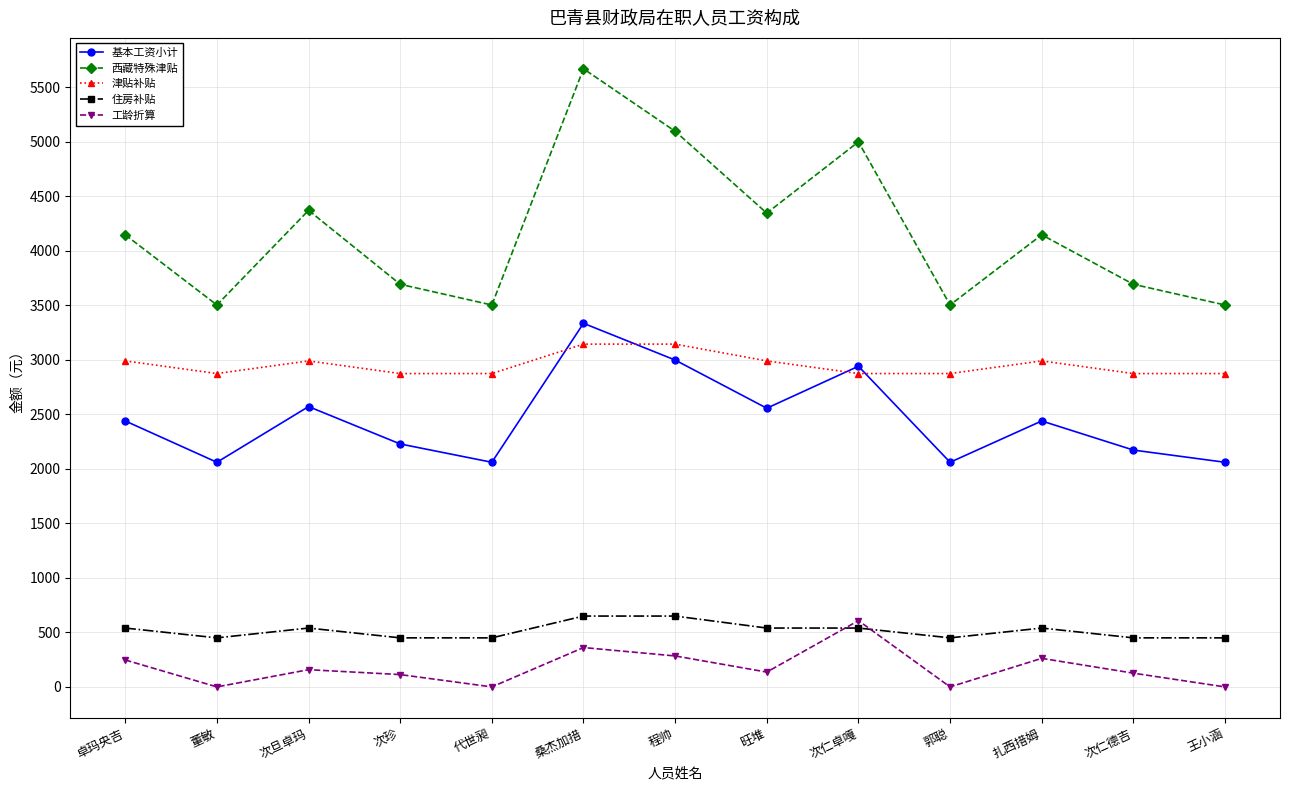

Which category has the highest value in the 基本工资小计 series?

桑杰加措